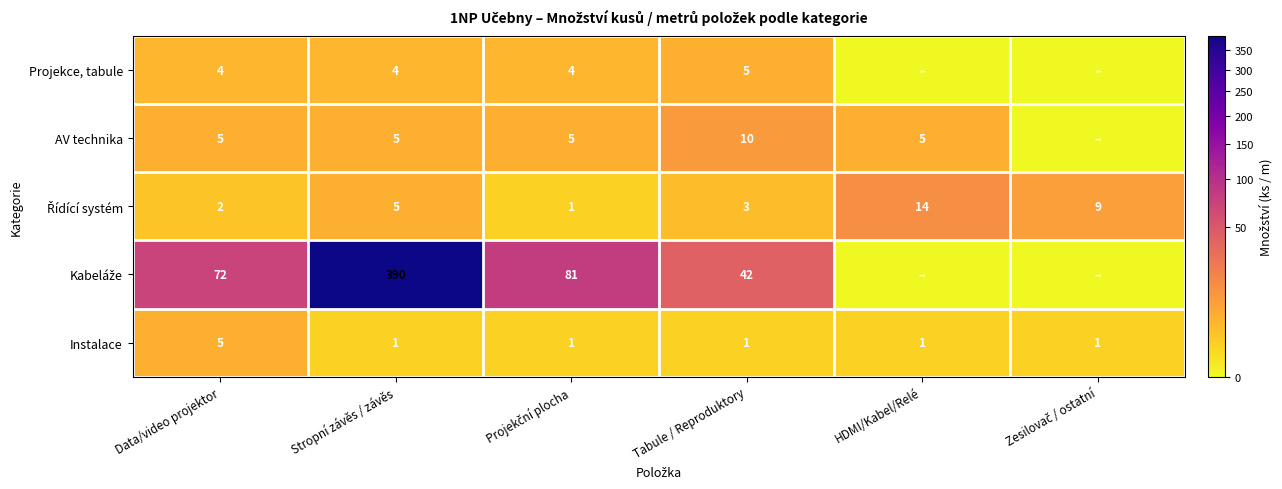

How many categories are shown in the chart?

6